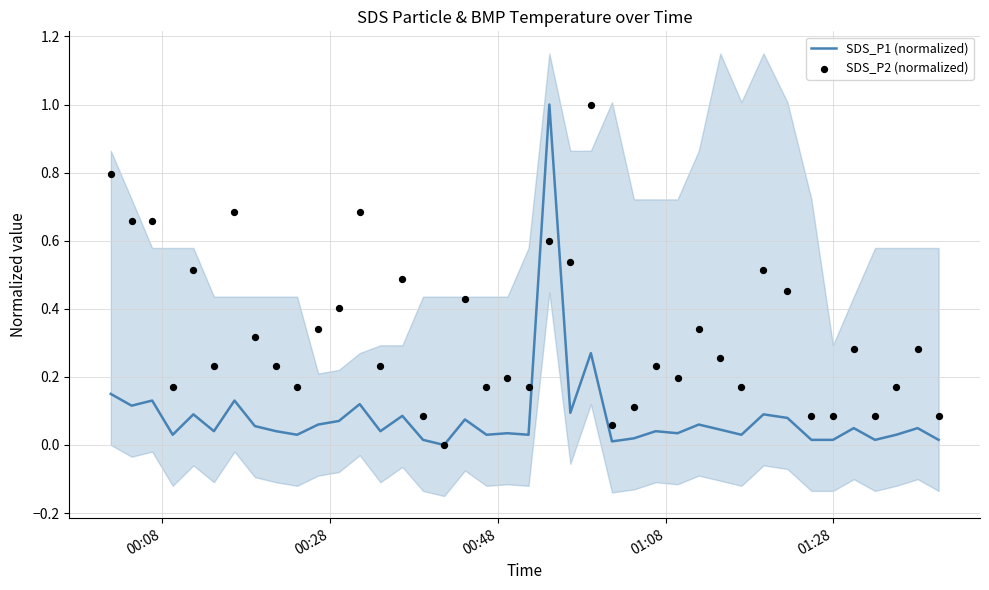

What is the highest value of the SDS_P1 (normalized) series?

1.0